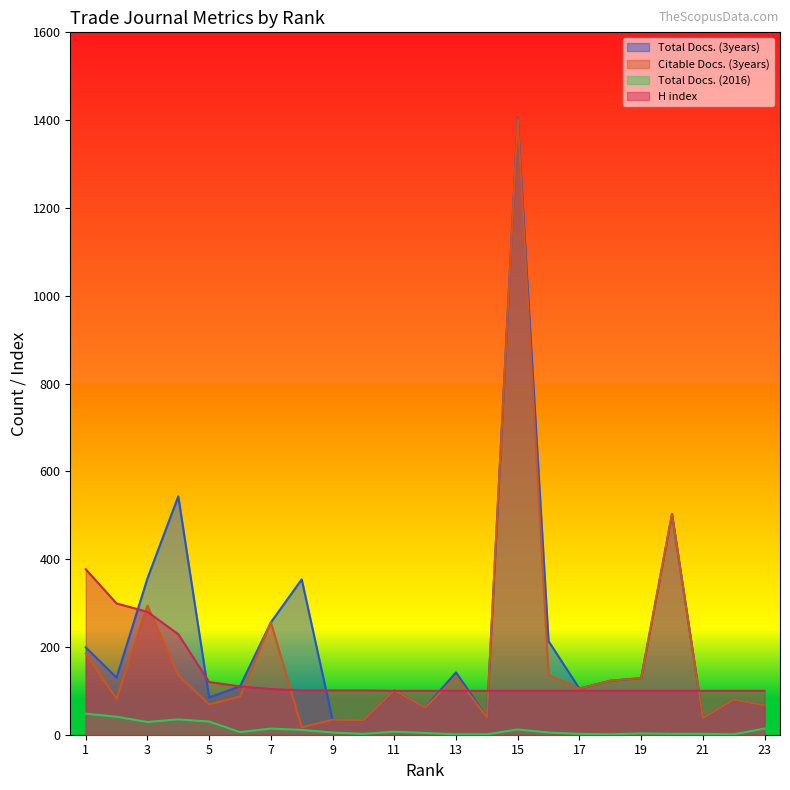

True or false: Total Docs. (3years) and Total Docs. (2016) cross at least once.

False